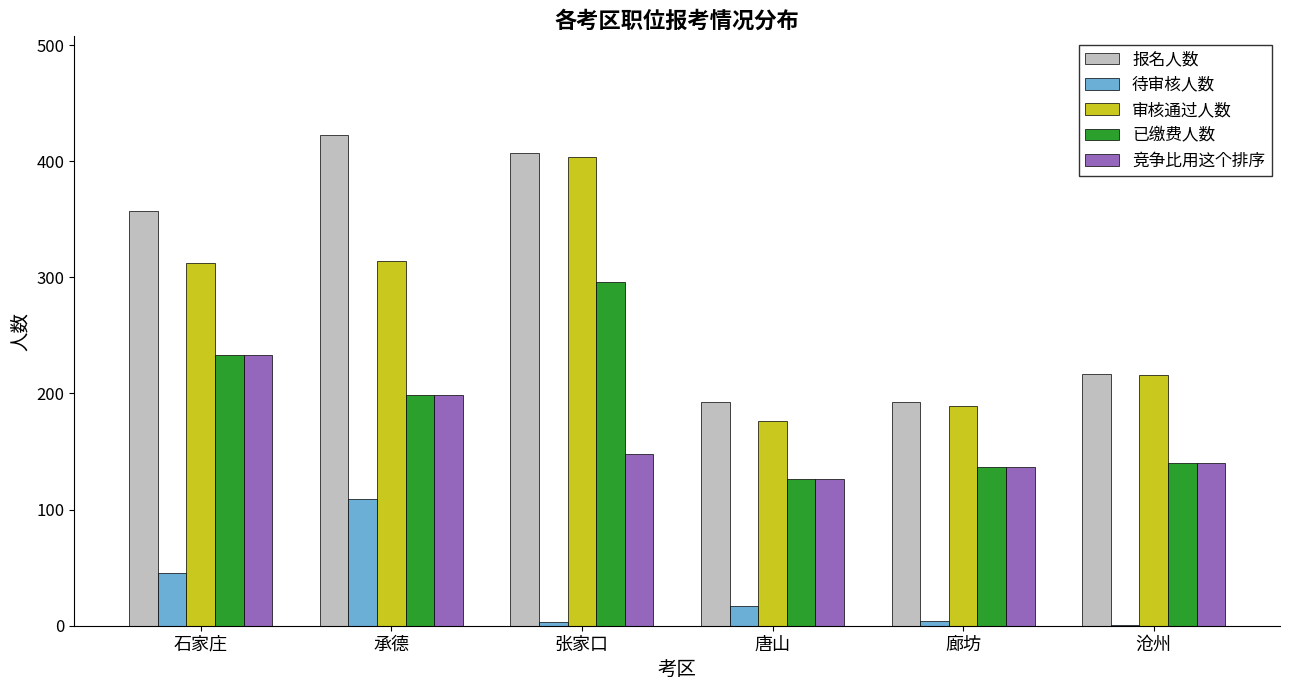

Which series changed the most between 石家庄 and 沧州?

报名人数